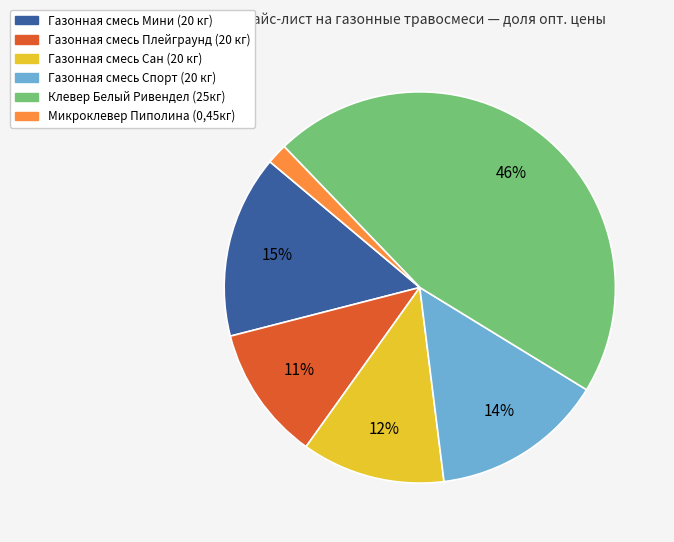

Which has a higher value, Газонная смесь Сан (20 кг) or Микроклевер Пиполина (0,45кг)?

Газонная смесь Сан (20 кг)